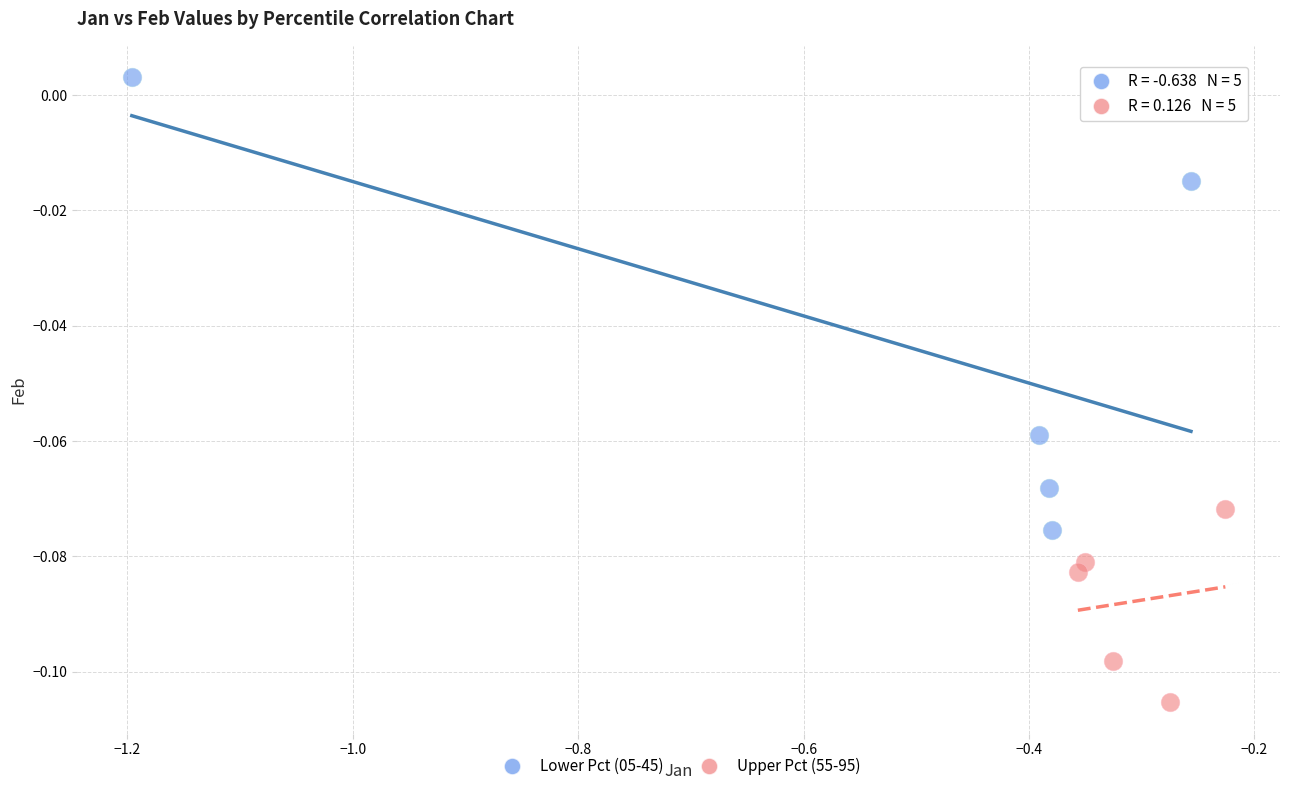

Which series has the widest spread of Y values?

Lower Pct (05-45)